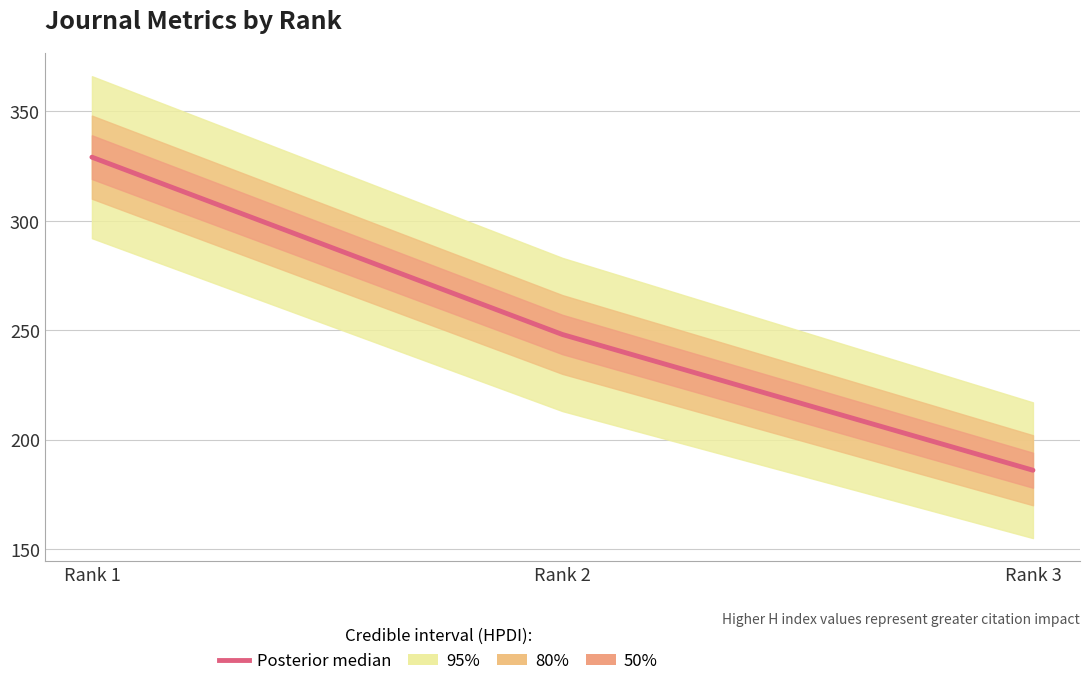

Rank the categories by value from highest to lowest.

Rank 1, Rank 2, Rank 3